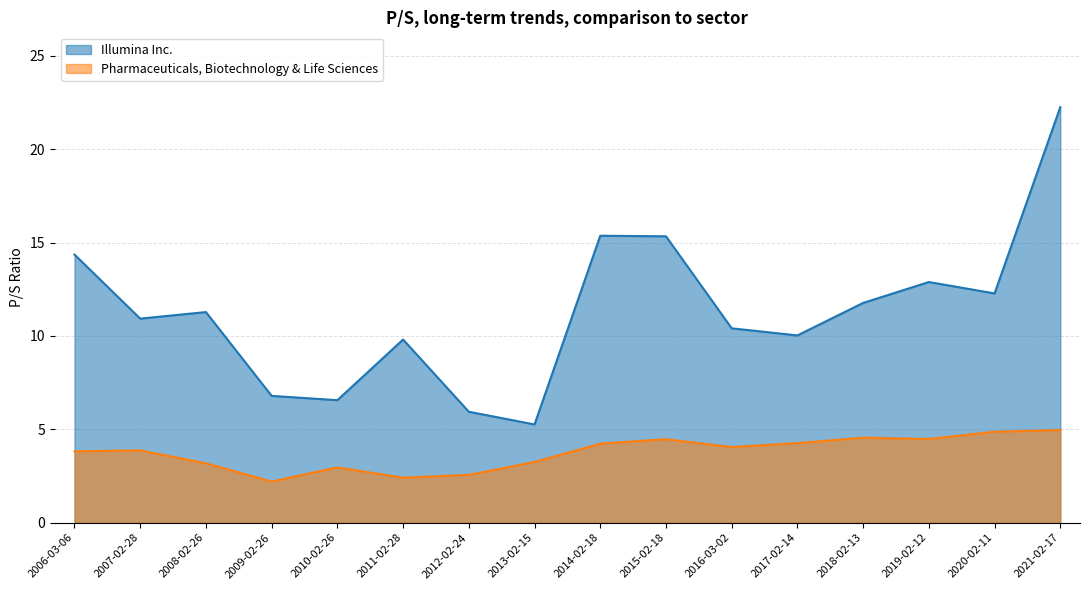

What is the difference between the maximum and minimum values in the Pharmaceuticals, Biotechnology & Life Sciences series?

2.8